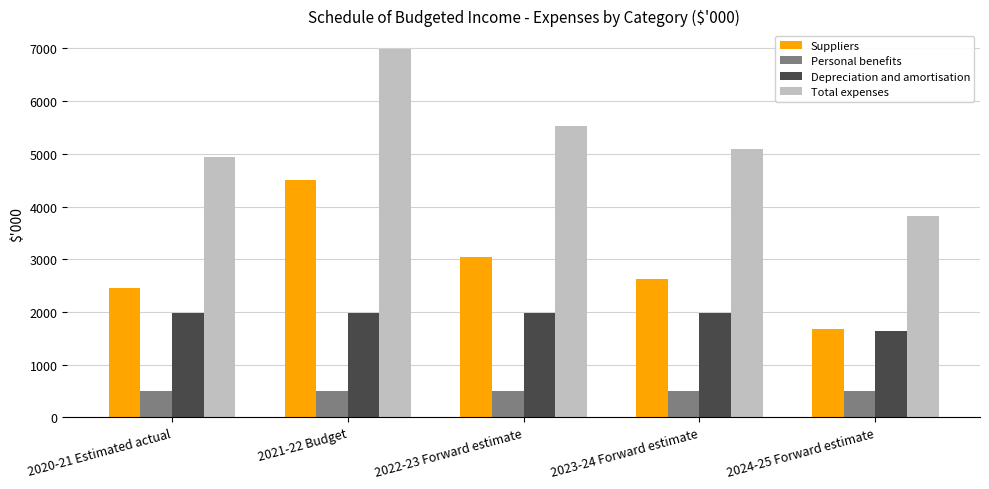

What are all the series names shown in the legend?

Suppliers, Personal benefits, Depreciation and amortisation, Total expenses